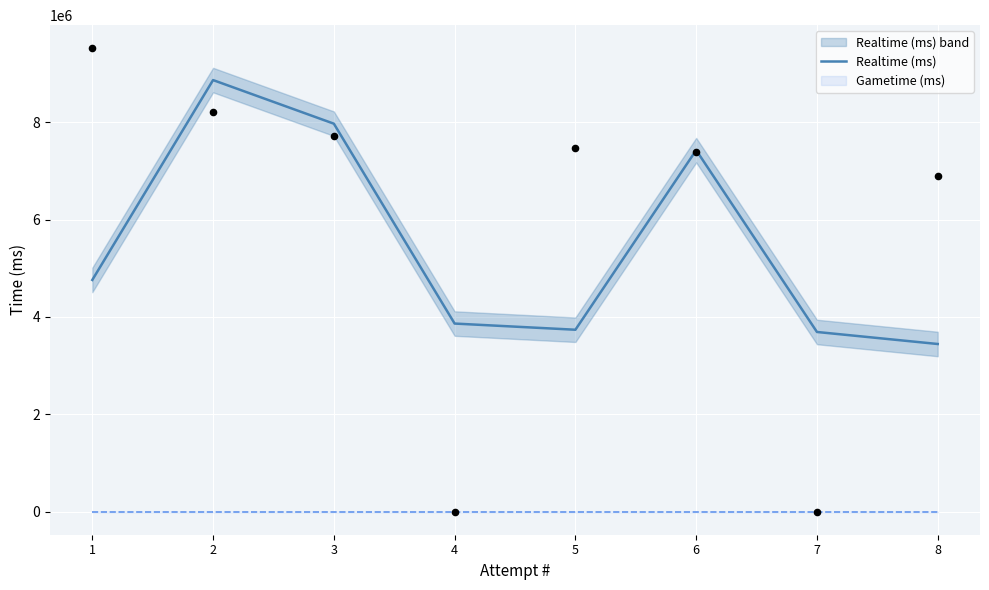

Between 1 and 5, which is larger?

1